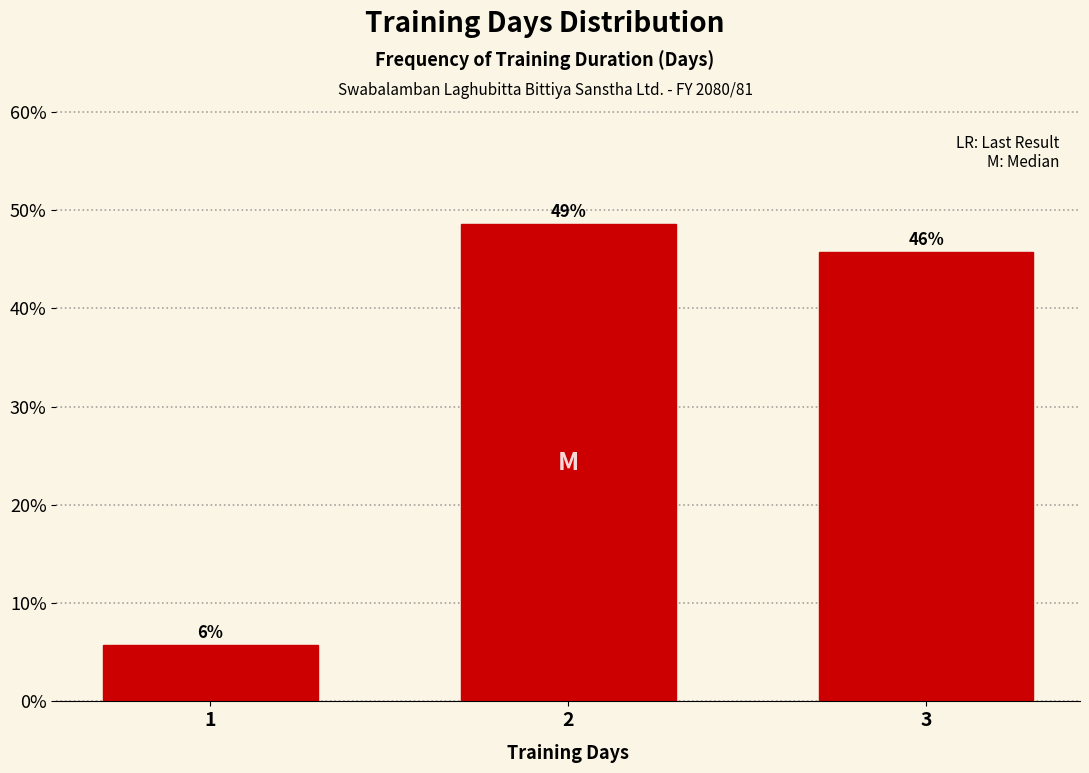

Does the chart contain any negative values?

No